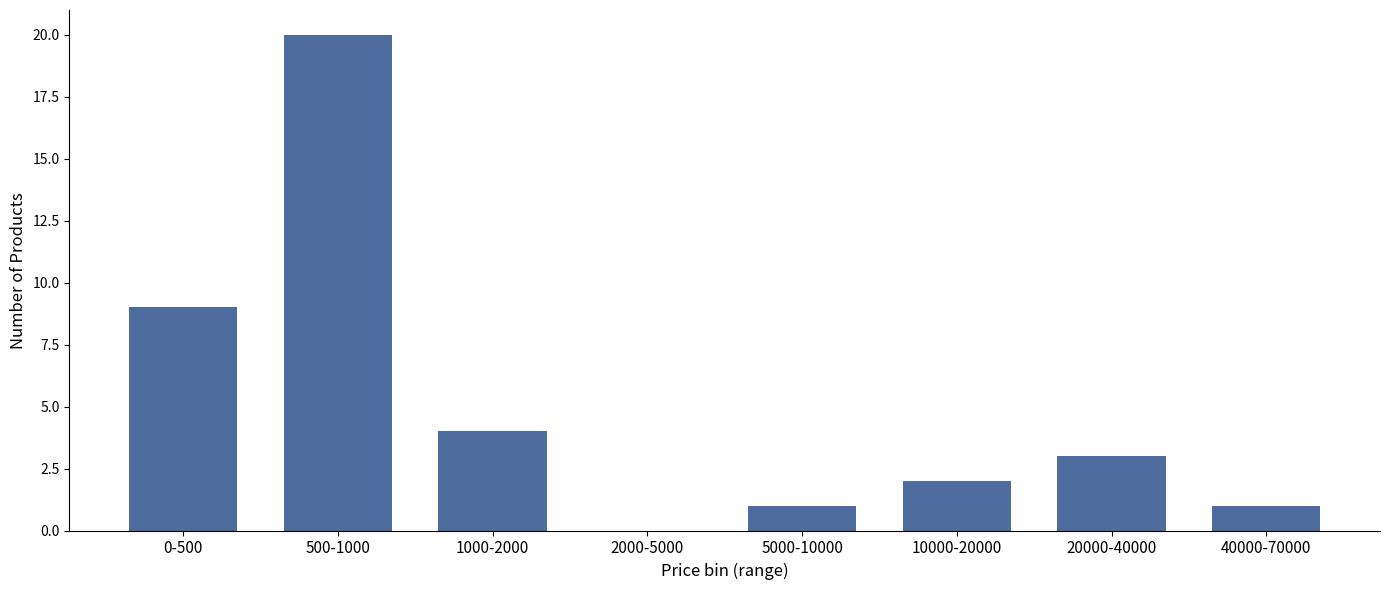

Reading right to left, list all the values displayed in this chart.

40000-70000=1	20000-40000=3	10000-20000=2	5000-10000=1	2000-5000=0	1000-2000=4	500-1000=20	0-500=9